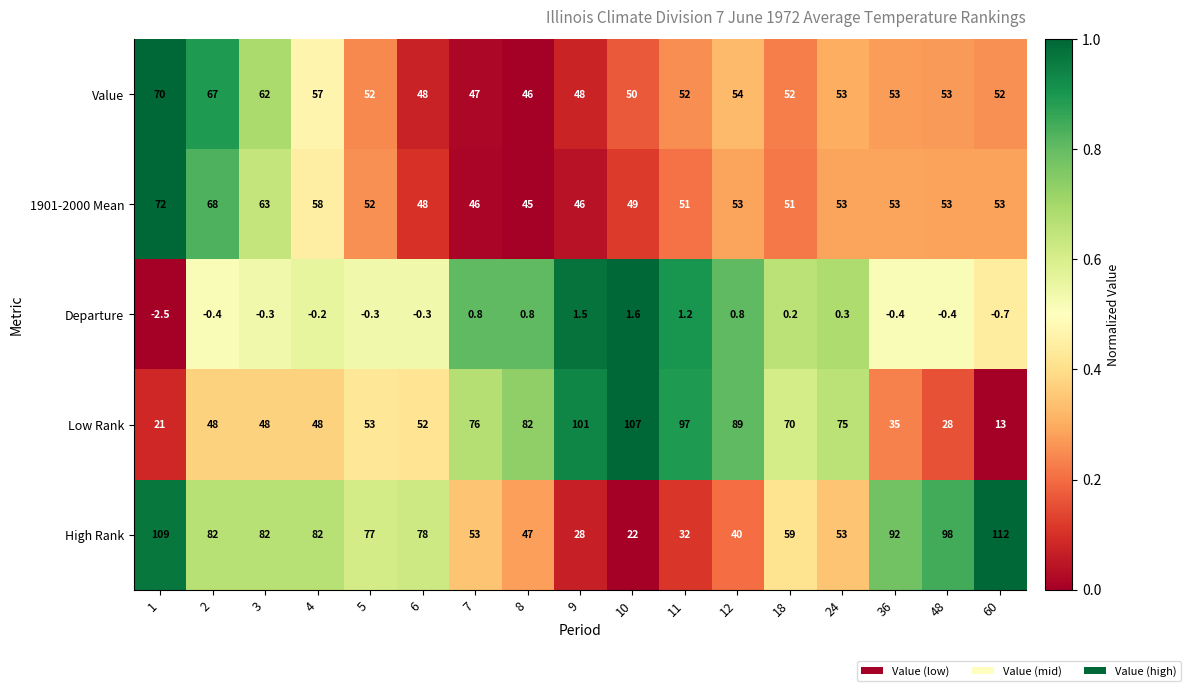

The value of Value at 60 is 52.0. True or false?

True